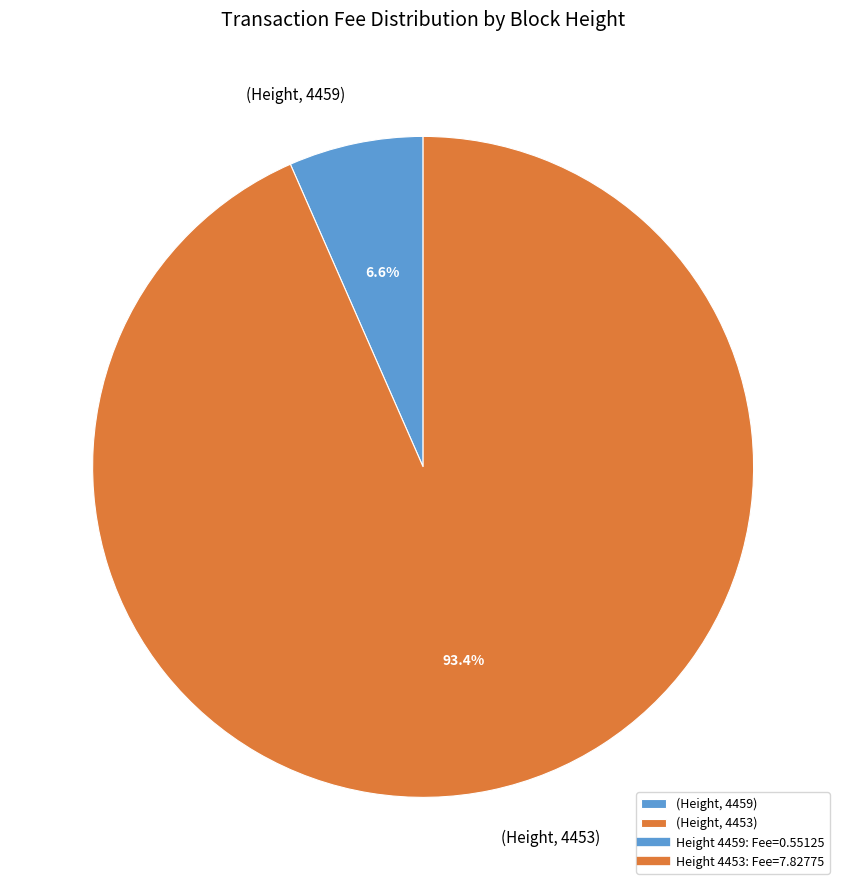

How many segments does this pie chart have?

2